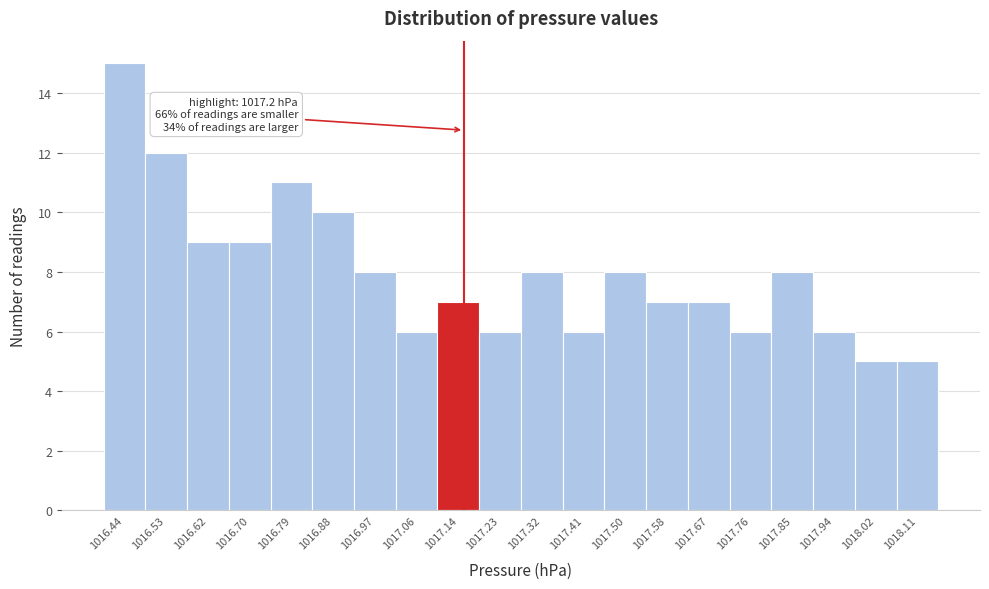

Reading left to right, what are all the values shown in this chart?

1016.44=15	1016.53=12	1016.62=9	1016.70=9	1016.79=11	1016.88=10	1016.97=8	1017.06=6	1017.14=7	1017.23=6	1017.32=8	1017.41=6	1017.50=8	1017.58=7	1017.67=7	1017.76=6	1017.85=8	1017.94=6	1018.02=5	1018.11=5